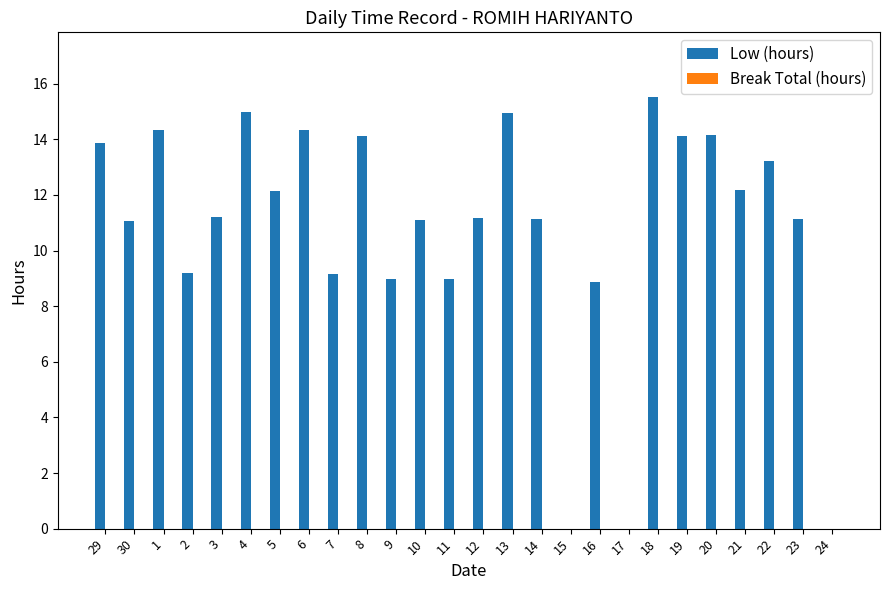

Between 10 and 24, which is larger?

10